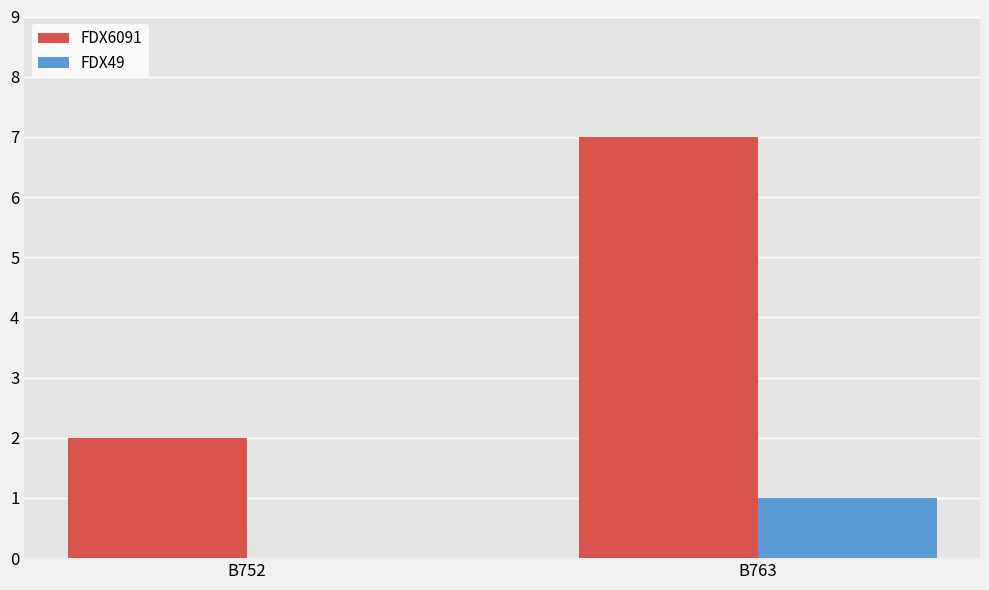

Is it true that FDX49 equals 1 at B763?

True